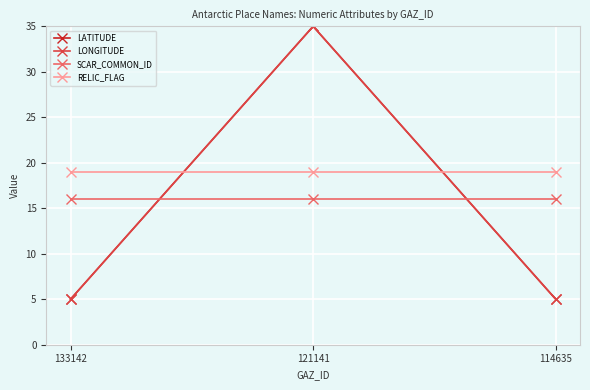

What is the difference between the highest and lowest values at 114635?

14.0